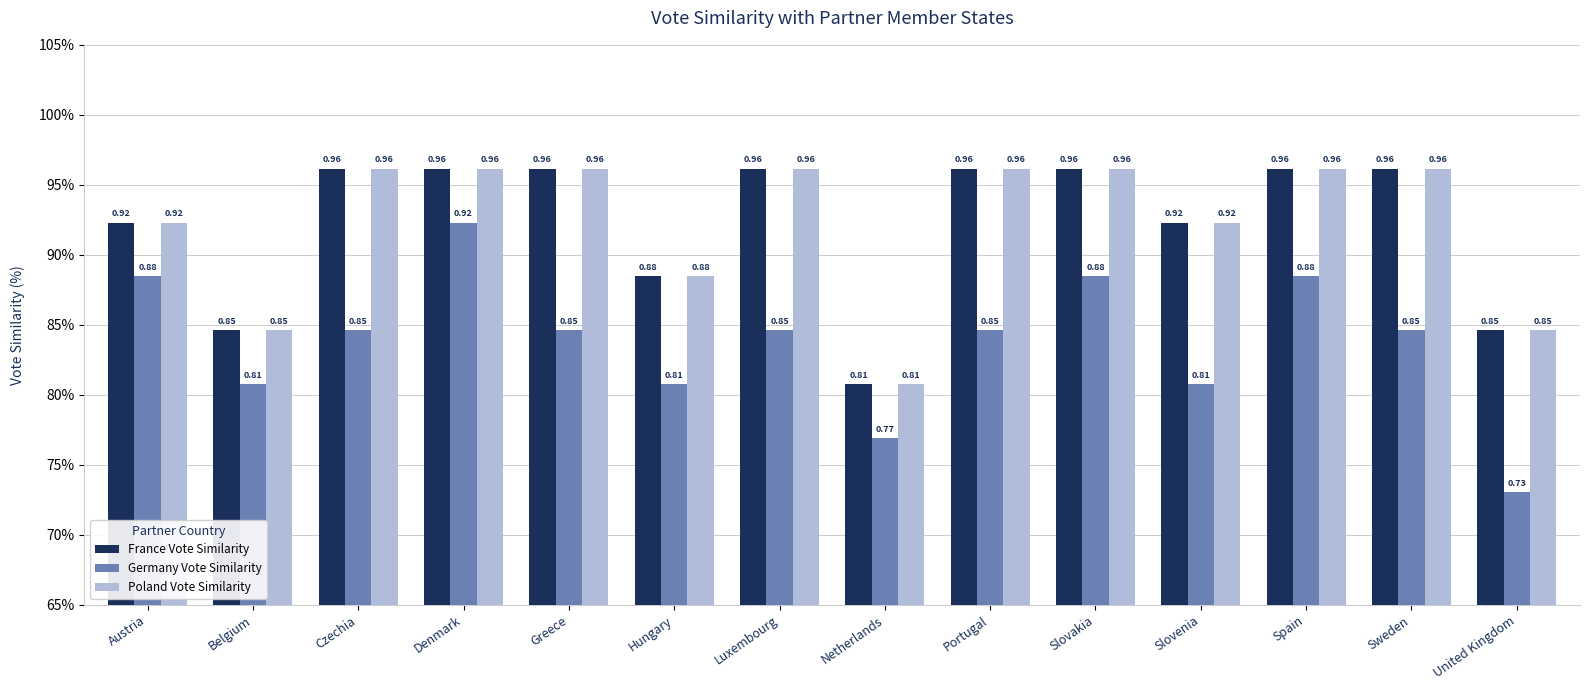

Which category has the lowest value in the France Vote Similarity series?

Netherlands